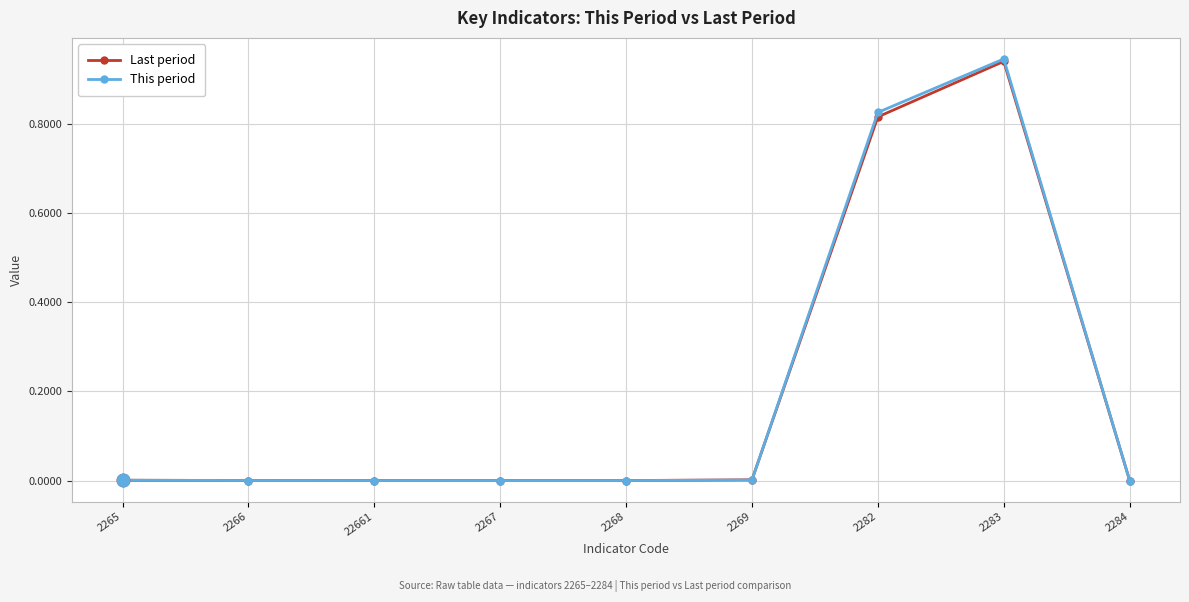

The value of Last period at 2269 is 0.0. True or false?

True